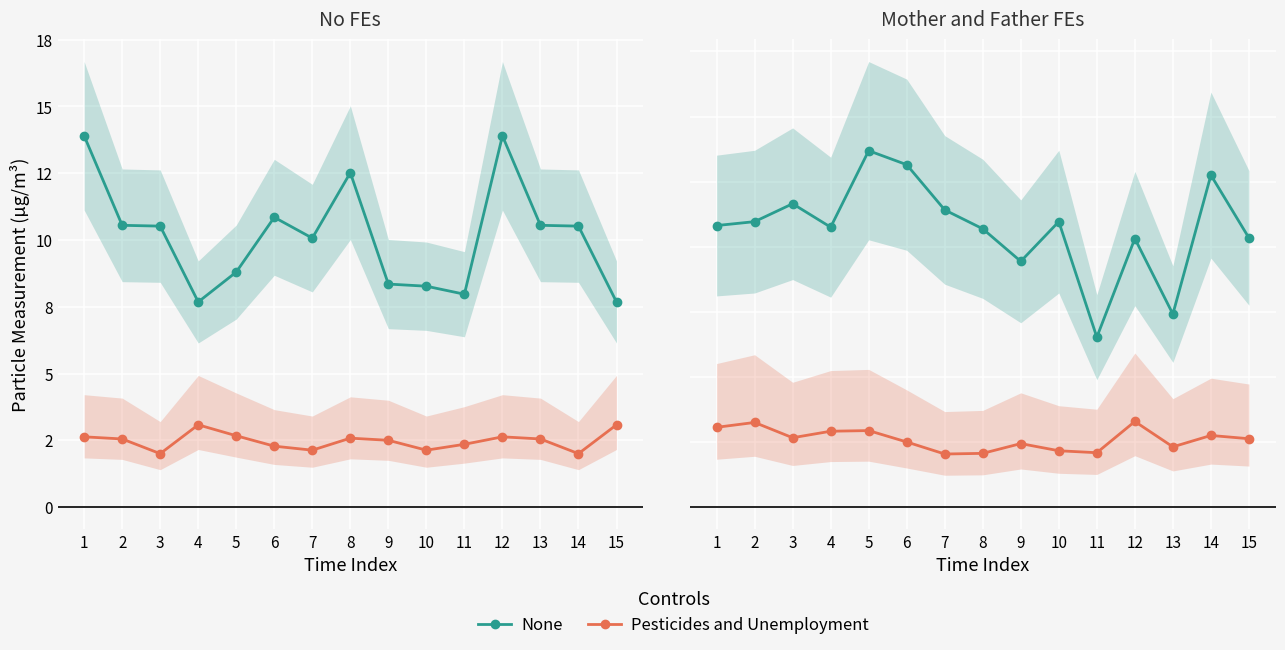

At which category does Pesticides and Unemployment reach its first local peak?

2